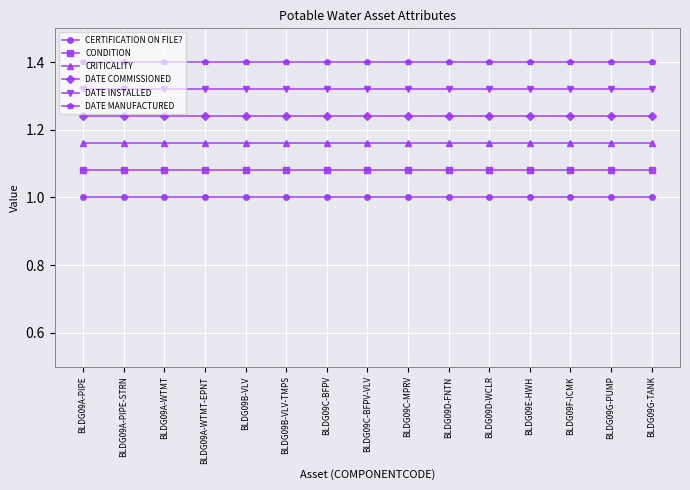

What is the sum of all CRITICALITY values?

17.4